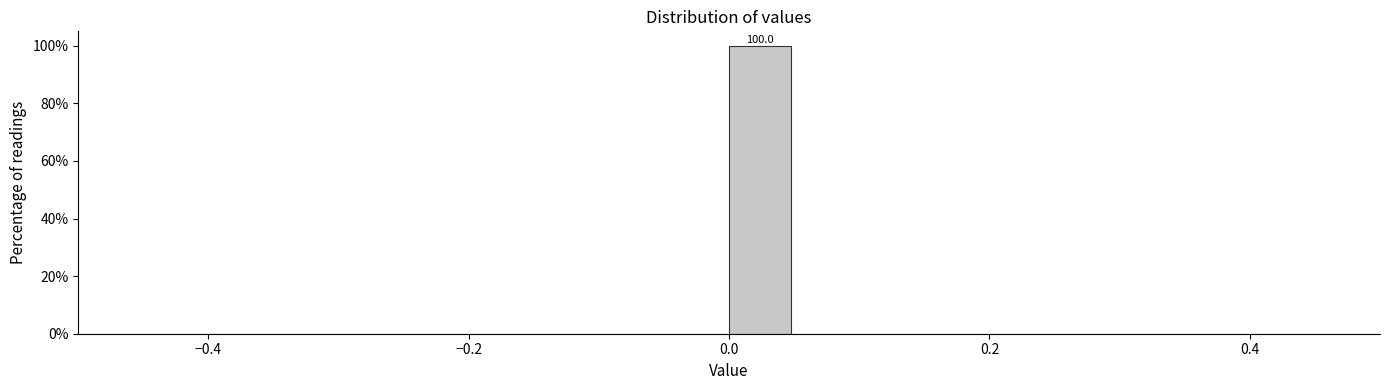

Around what value on the x-axis is the tallest bar? Give the approximate position of its centre, as read against the axis.

0.02